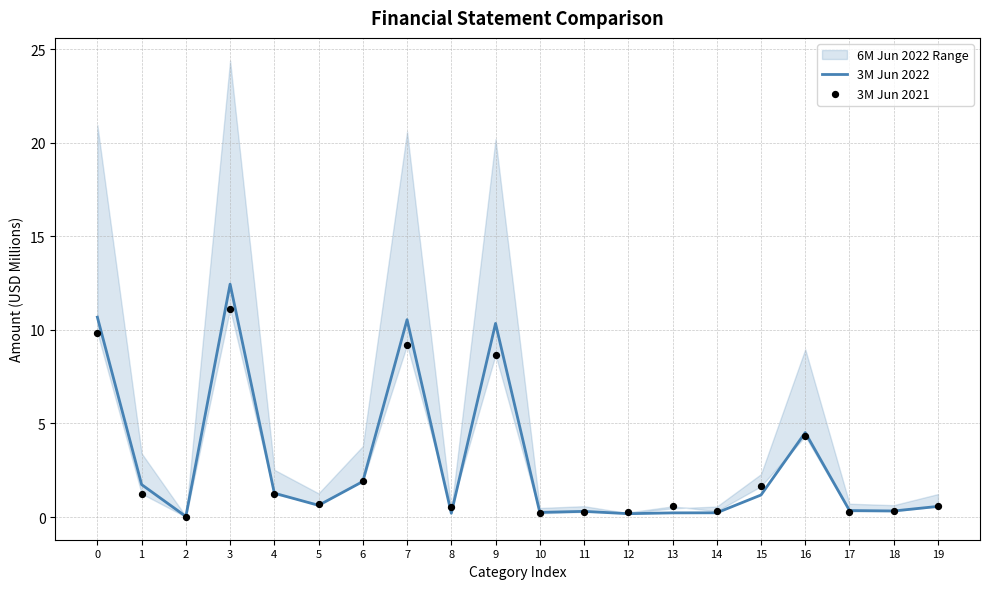

At how many categories does at least one series exceed 12?

1